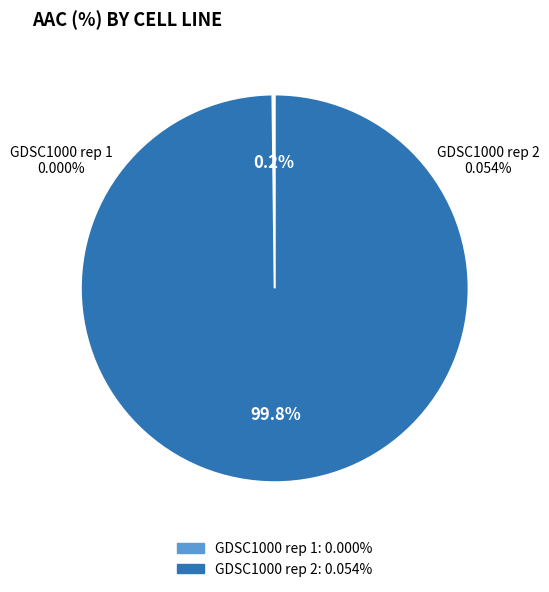

Rank the categories by value from highest to lowest.

GDSC1000 rep 2, GDSC1000 rep 1